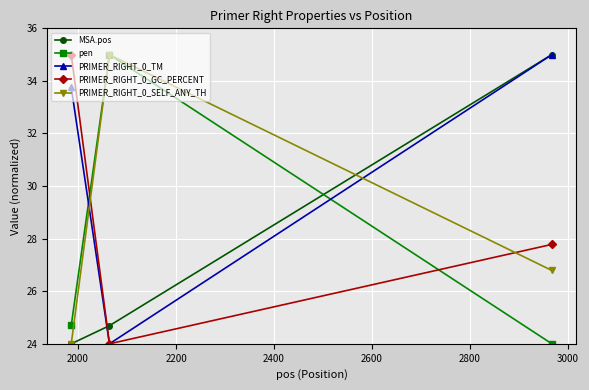

What is the difference between the second highest and minimum values in the PRIMER_RIGHT_0_TM series?

9.8